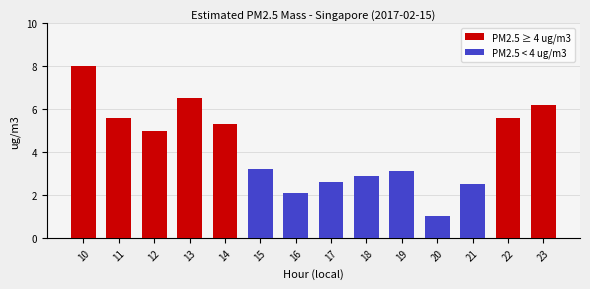

Is the value of PM2.5 < 4 ug/m3 at 18 greater than the value of PM2.5 ≥ 4 ug/m3 at 20?

Yes